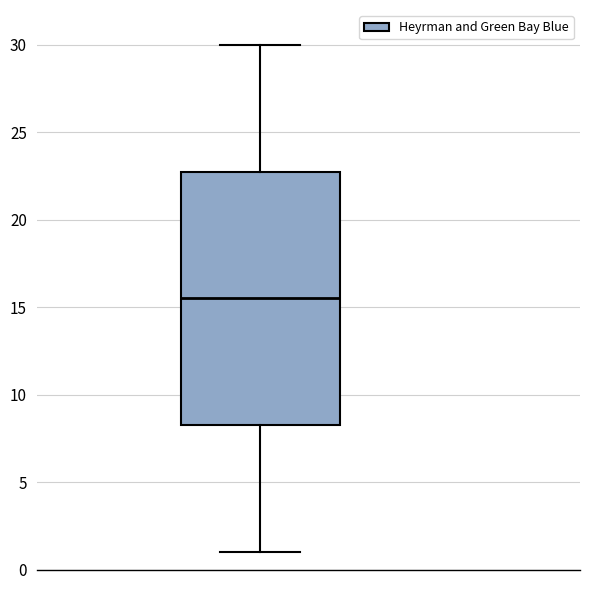

Read this box plot against the y-axis: the position of the median line, the range covered by the box, and the ends of both whiskers. The values are not printed on the chart, so give them approximately, as read against the axis.

median 15.5, box 8.5 to 23.0, whiskers 1.0 to 30.0